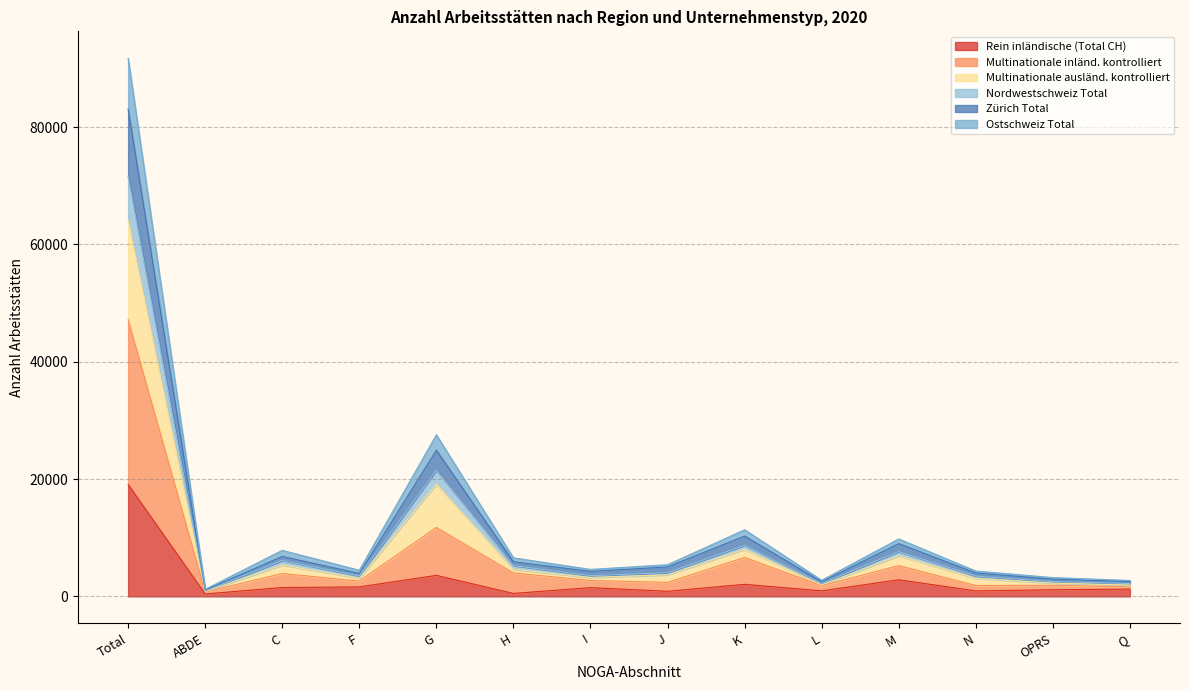

Reading right to left, what are all the values shown in this chart?

Rein inländische (Total CH): Q=1243	OPRS=1126	N=930	M=2827	L=940	K=2055	J=865	I=1487	H=501	G=3579	F=1610	C=1508	ABDE=404	Total=19075
Multinationale inländ. kontrolliert: Q=1933	OPRS=2262	N=3086	M=6931	L=1958	K=8031	J=3678	I=3220	H=4608	G=19146	F=3104	C=5351	ABDE=849	Total=64157
Multinationale ausländ. kontrolliert: Q=2709	OPRS=3204	N=4324	M=9788	L=2747	K=11357	J=5398	I=4596	H=6570	G=27552	F=4452	C=7847	ABDE=1205	Total=91749
Nordwestschweiz Total: Q=2192	OPRS=2512	N=3462	M=7652	L=2180	K=8719	J=4036	I=3525	H=5263	G=21482	F=3482	C=6118	ABDE=958	Total=71581
Zürich Total: Q=2528	OPRS=2934	N=3989	M=8995	L=2497	K=10278	J=5015	I=4257	H=5903	G=24905	F=3908	C=6808	ABDE=1067	Total=83084
Ostschweiz Total: Q=1633	OPRS=1892	N=1856	M=5239	L=1822	K=6642	J=2385	I=2710	H=4002	G=11749	F=2609	C=3896	ABDE=756	Total=47191